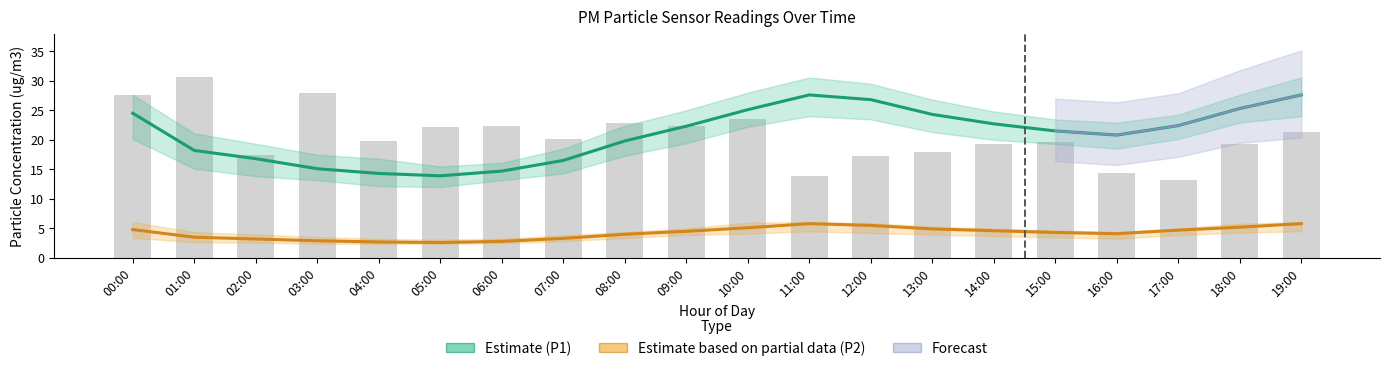

What is the value of the P2 bar at the 8th from the left?

3.3